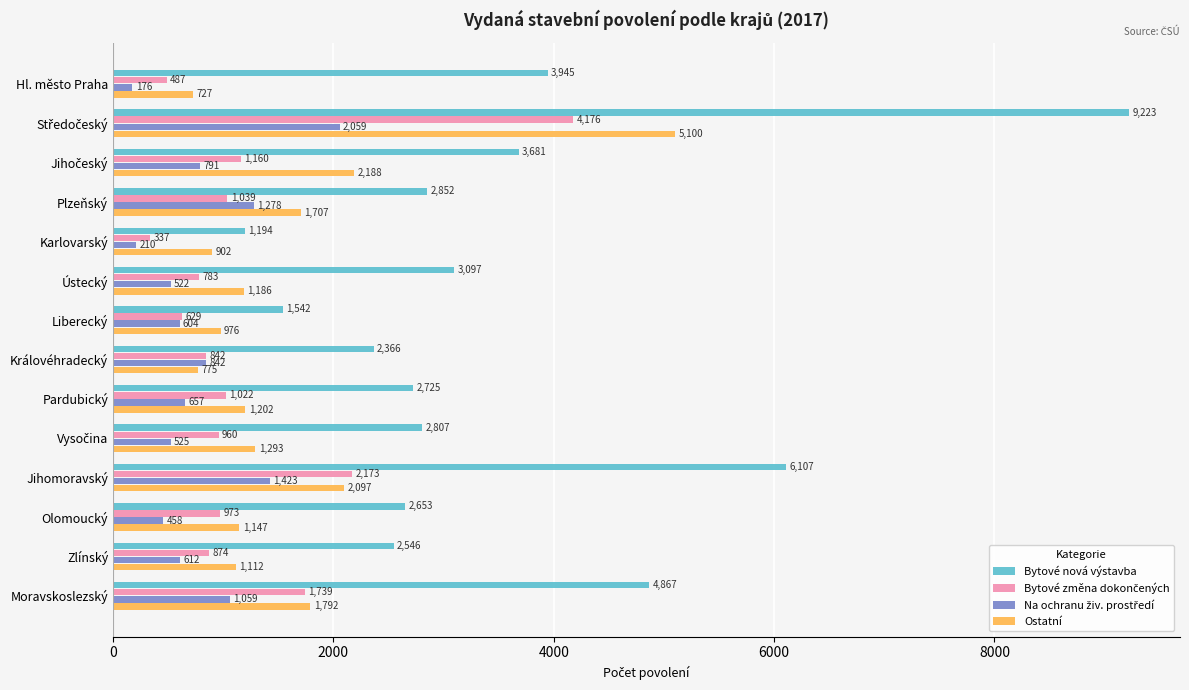

What is the difference between the Ostatní values at Plzeňský and Olomoucký?

560